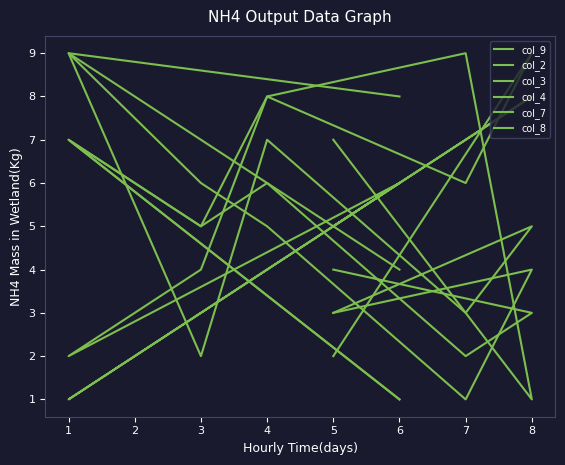

Does the chart have visible grid lines?

No